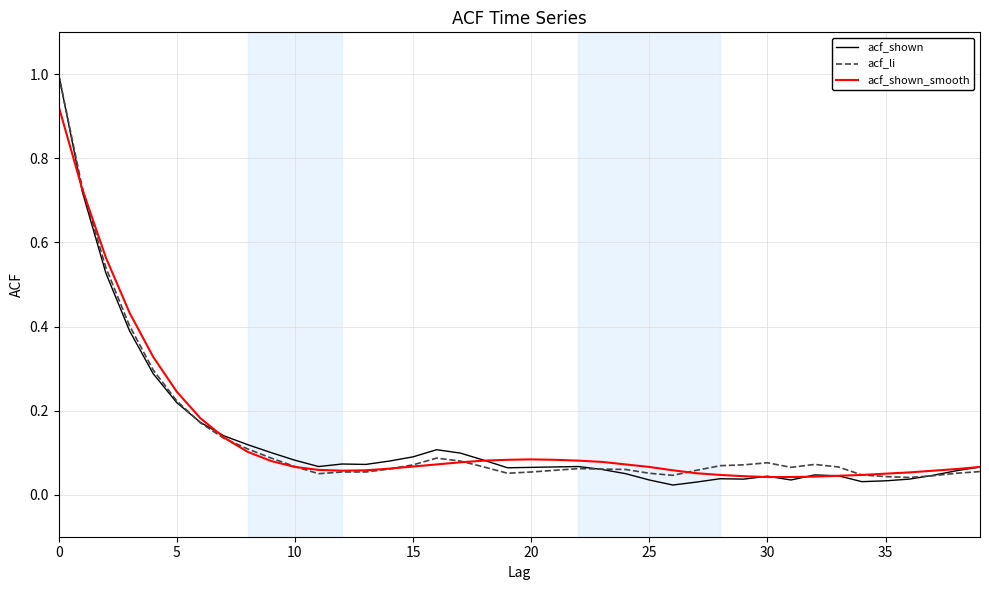

Which series has the widest spread of values?

acf_shown